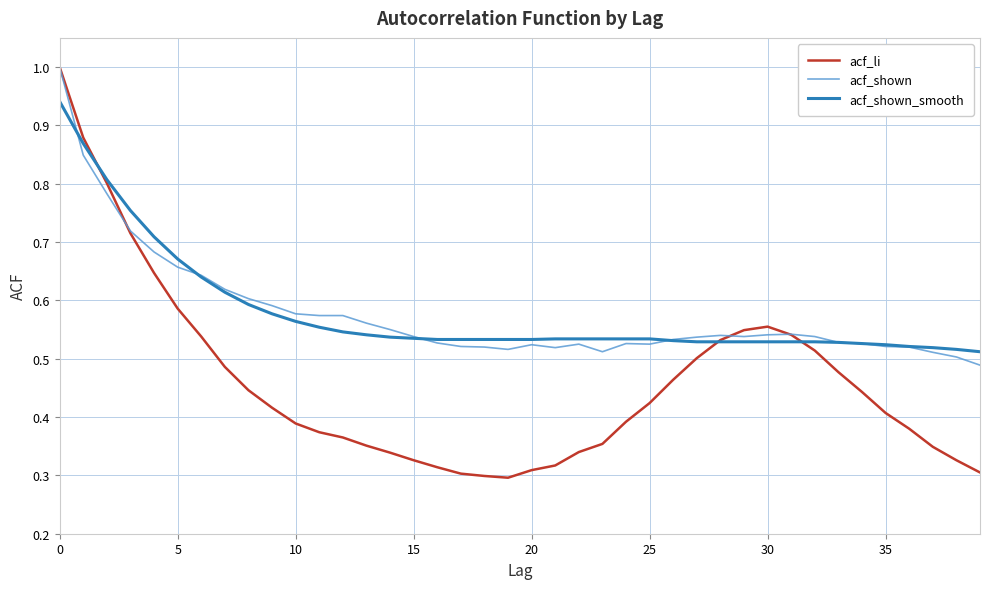

What is the maximum value for acf_shown?

1.0